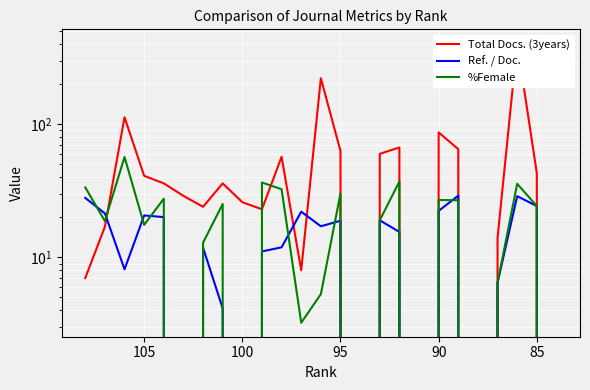

Which series has the largest range (max minus min)?

Total Docs. (3years)